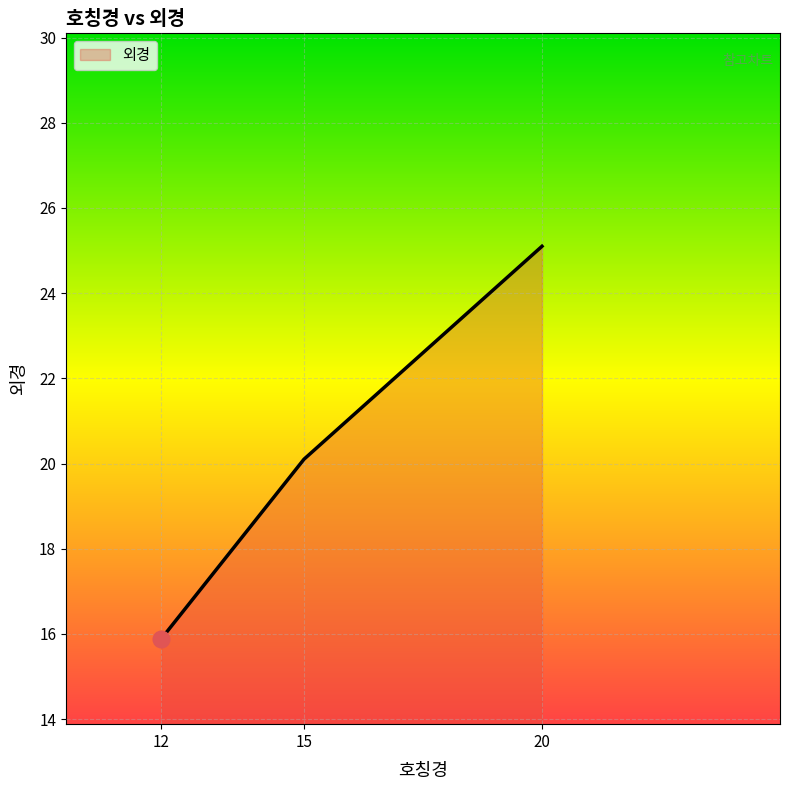

The chart shows a value of 15.9 at 12. True or false?

True